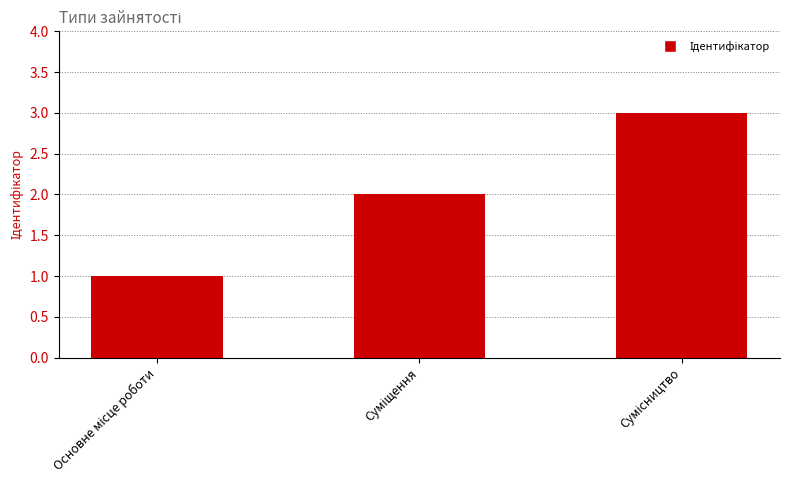

How many bars are there in total?

3